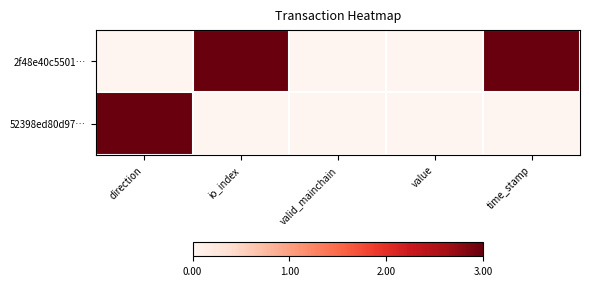

Count the number of data series in this chart.

2